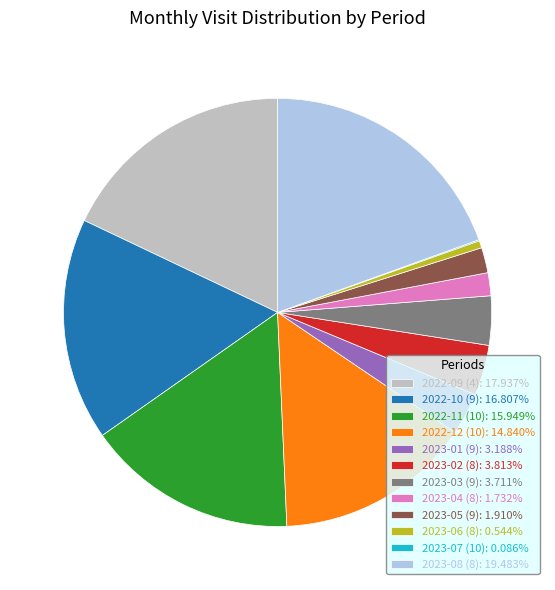

Combined, do 2022-11 (10): 15.949% and 2023-01 (9): 3.188% account for over 50%?

No